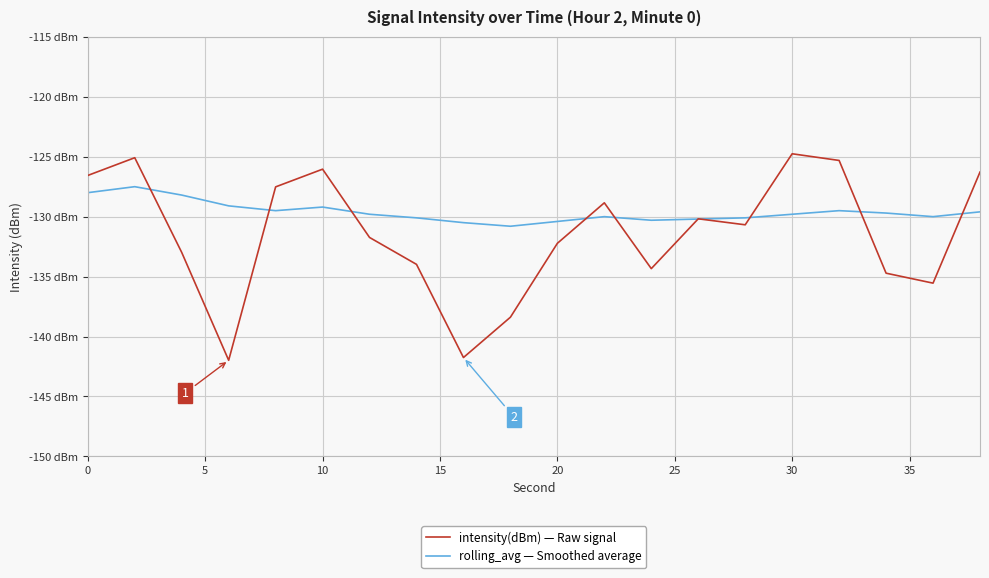

Does the chart have visible grid lines?

Yes